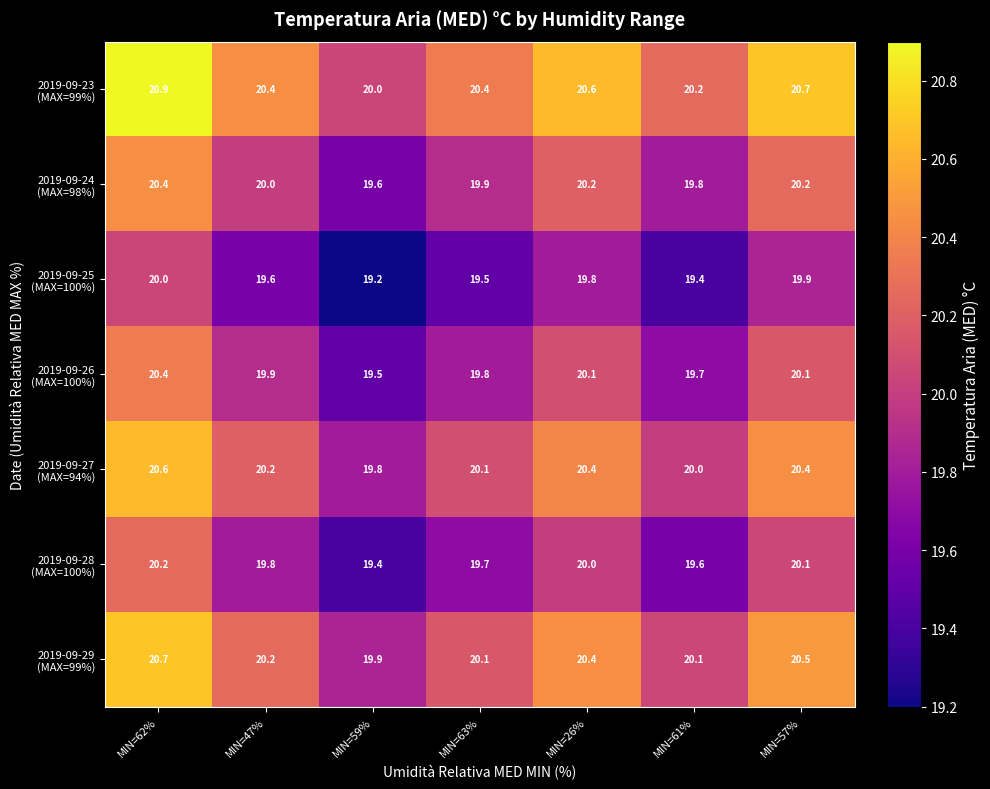

What is the minimum value shown in the chart?

19.2